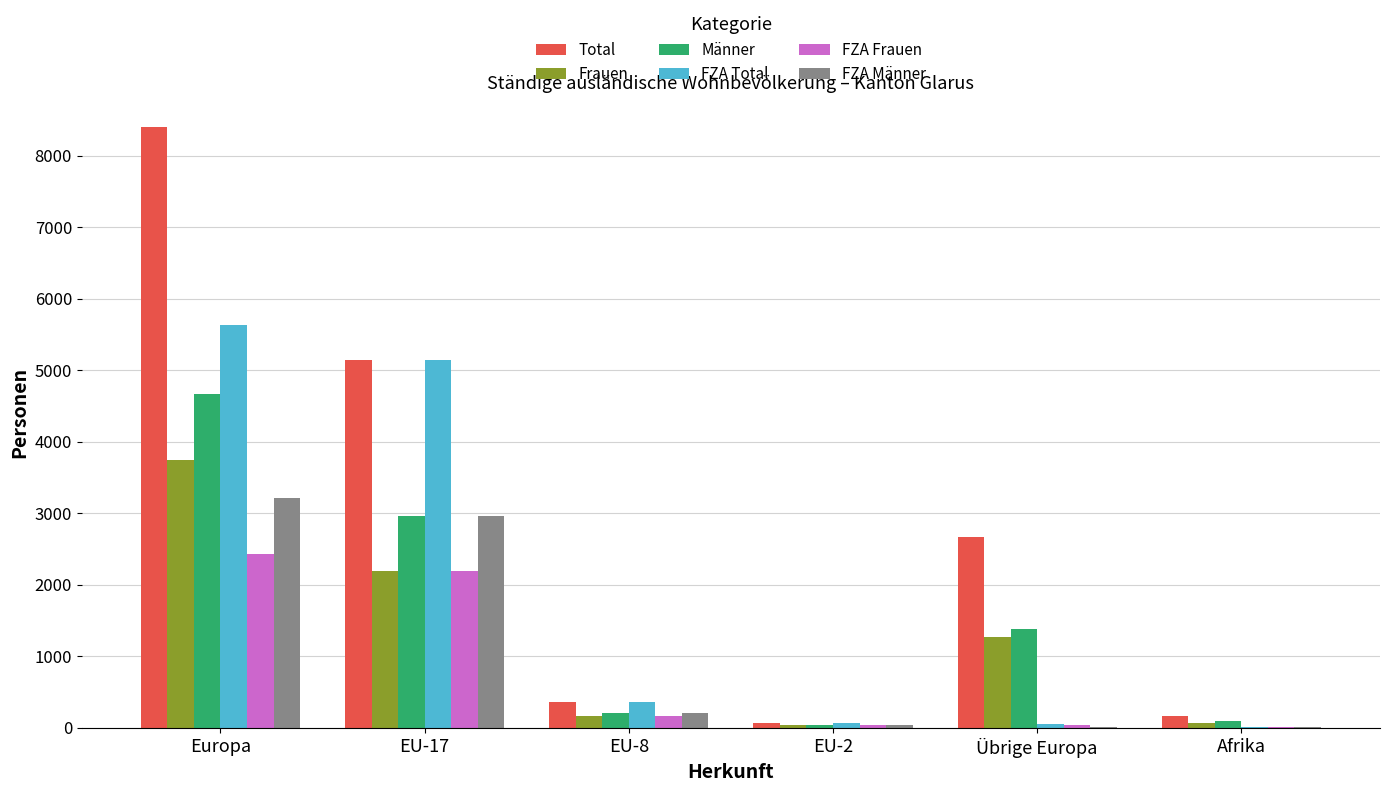

At which label does Männer reach its peak?

Europa